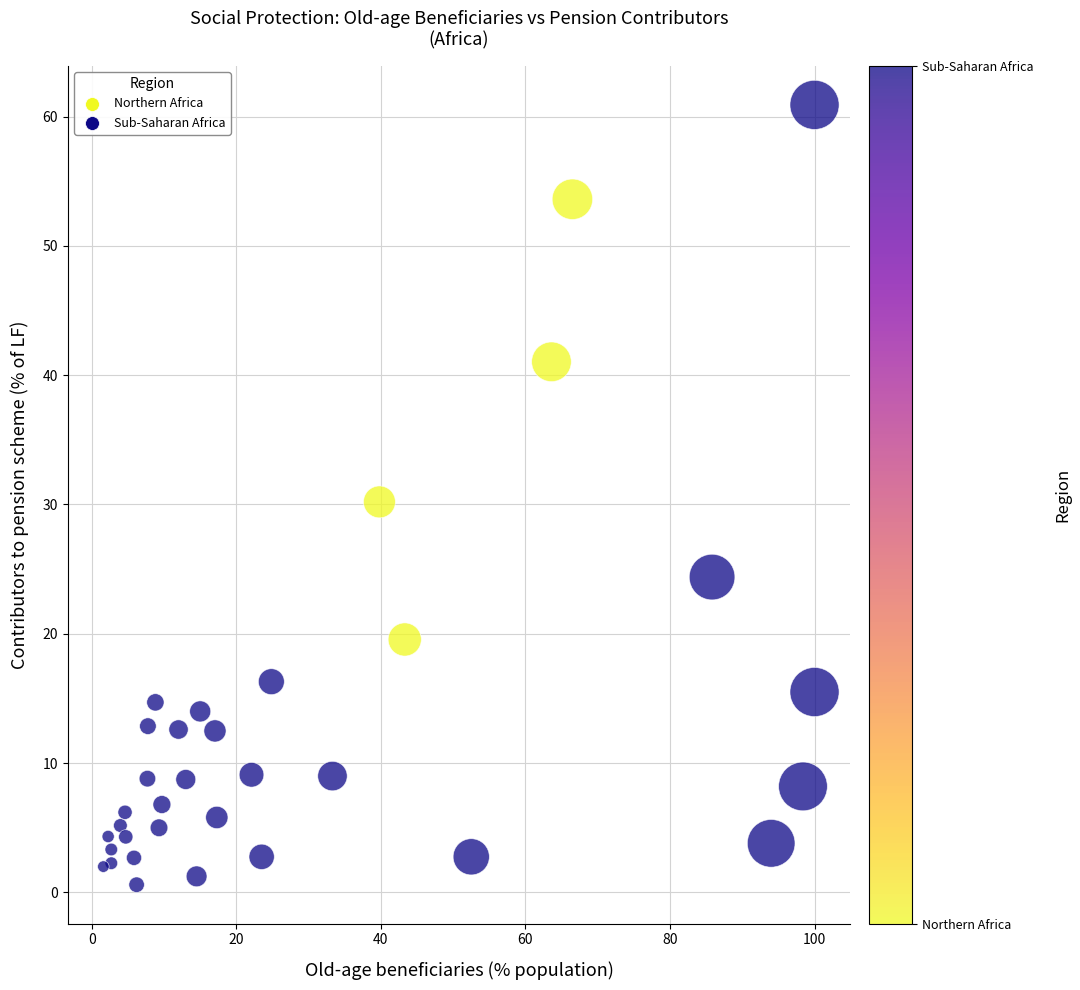

What is the range of X values (max minus min)?

98.4